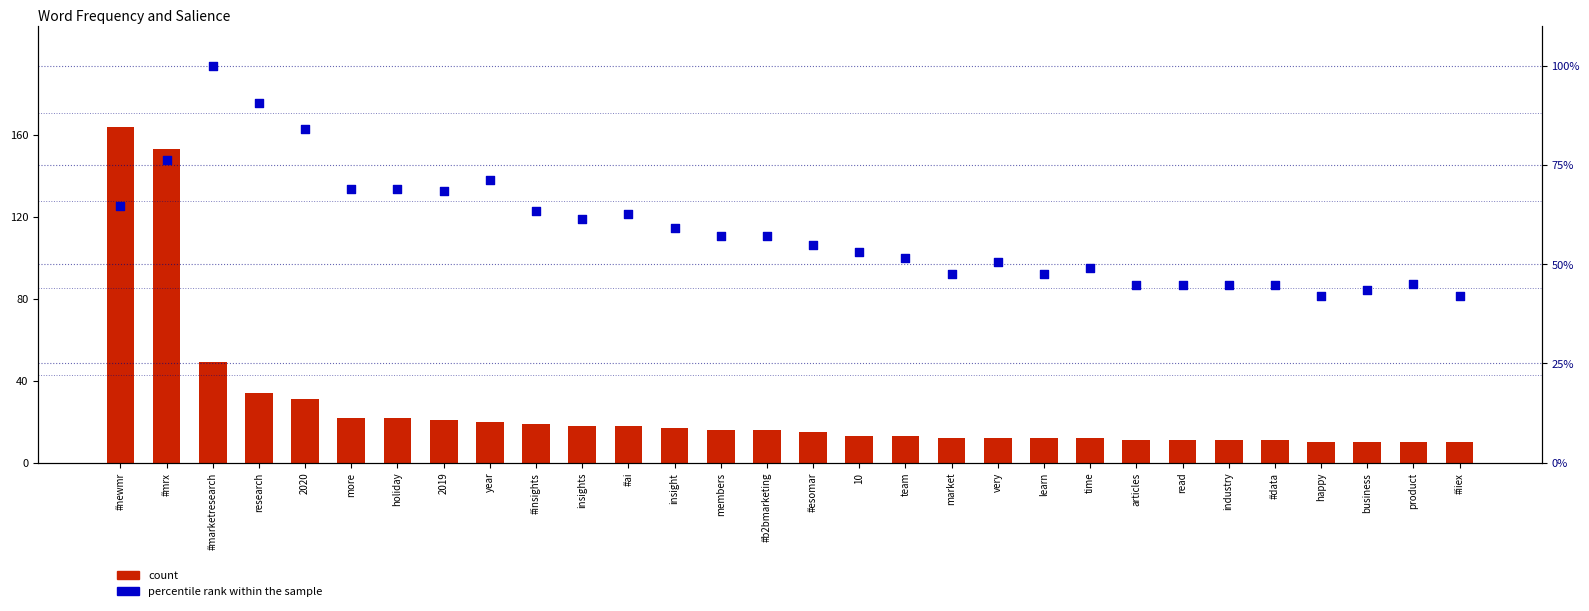

What is the total value across all series at research?

124.6